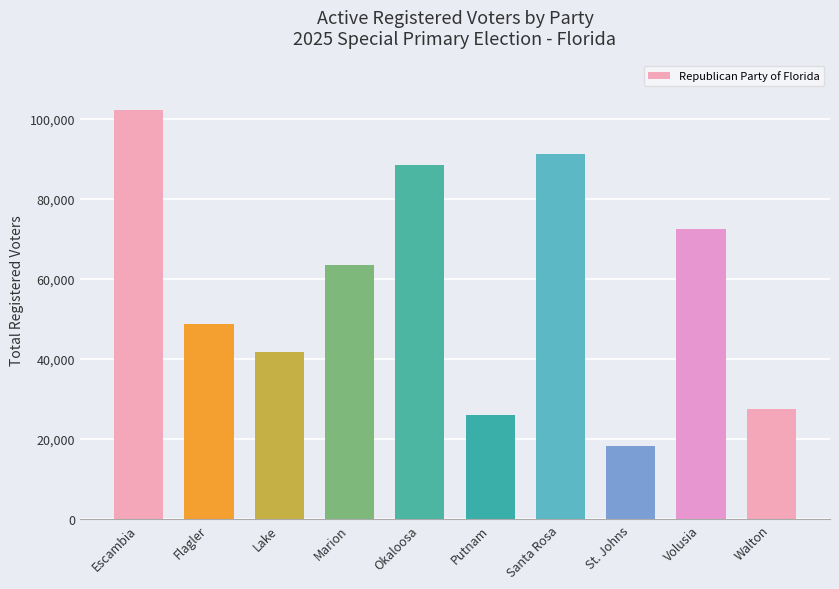

What value does the data have at Lake, to the nearest 10?

41630